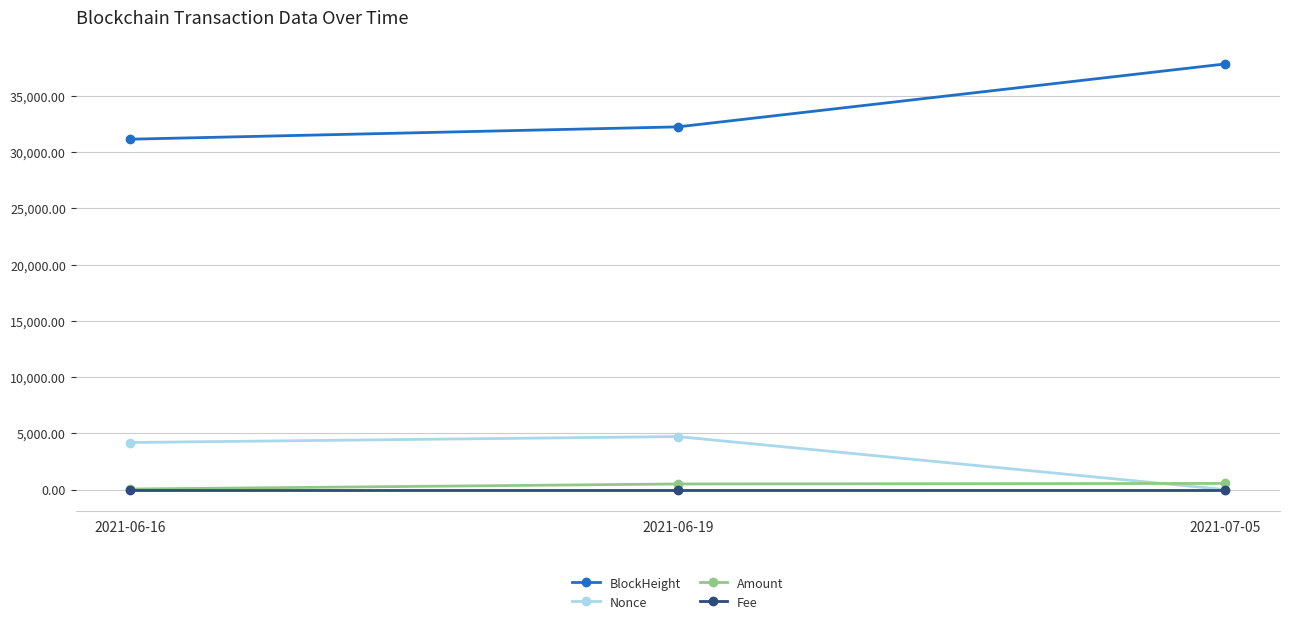

Is the value of Amount at 2021-06-19 greater than the value of Nonce at 2021-07-05?

Yes